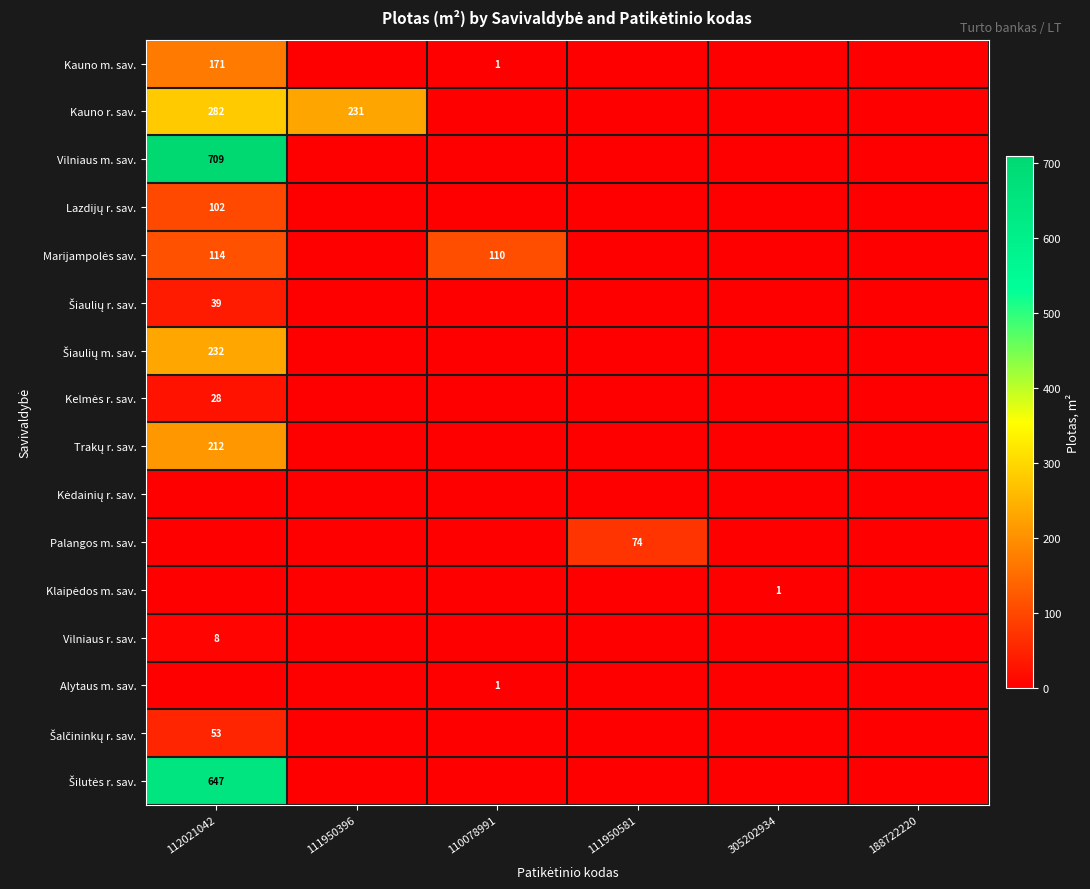

What is the spread (max minus min) of values at 111950396?

230.9